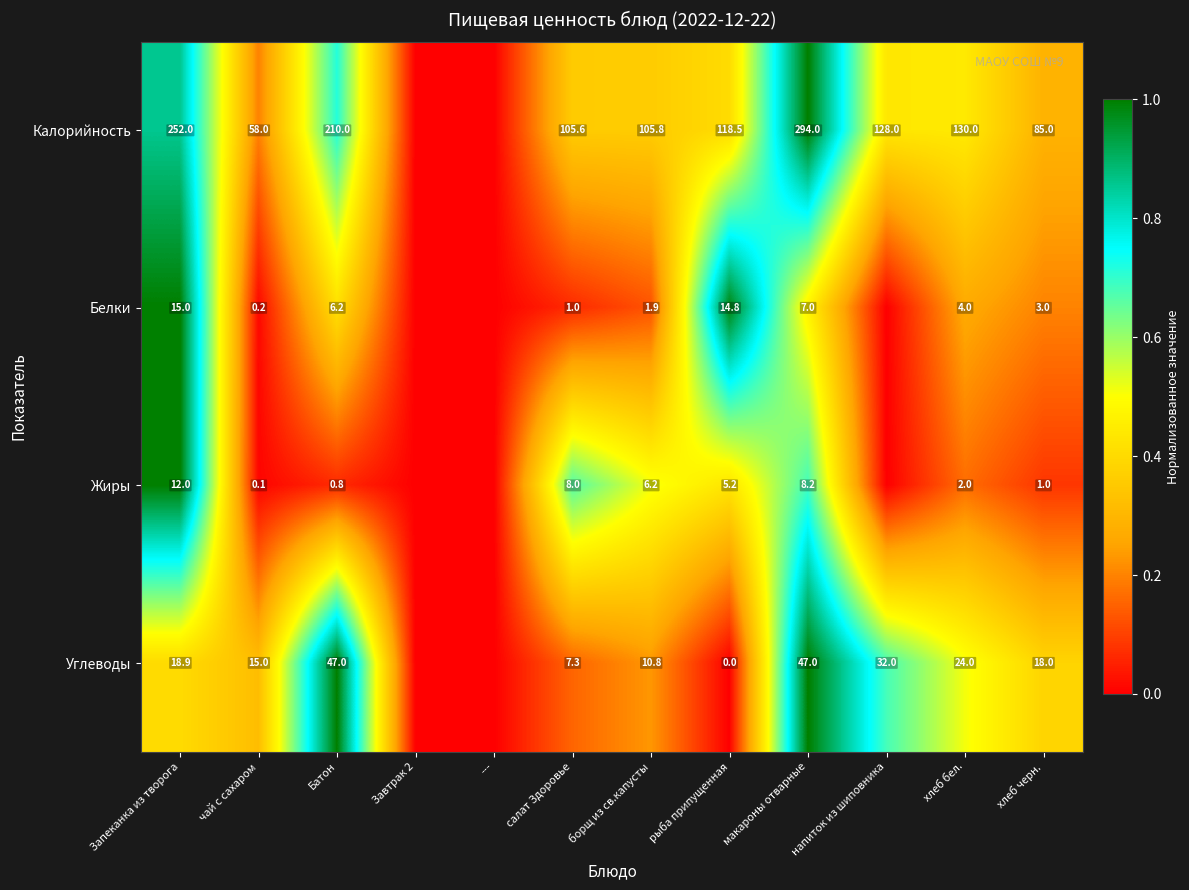

How many distinct data groups are displayed?

4